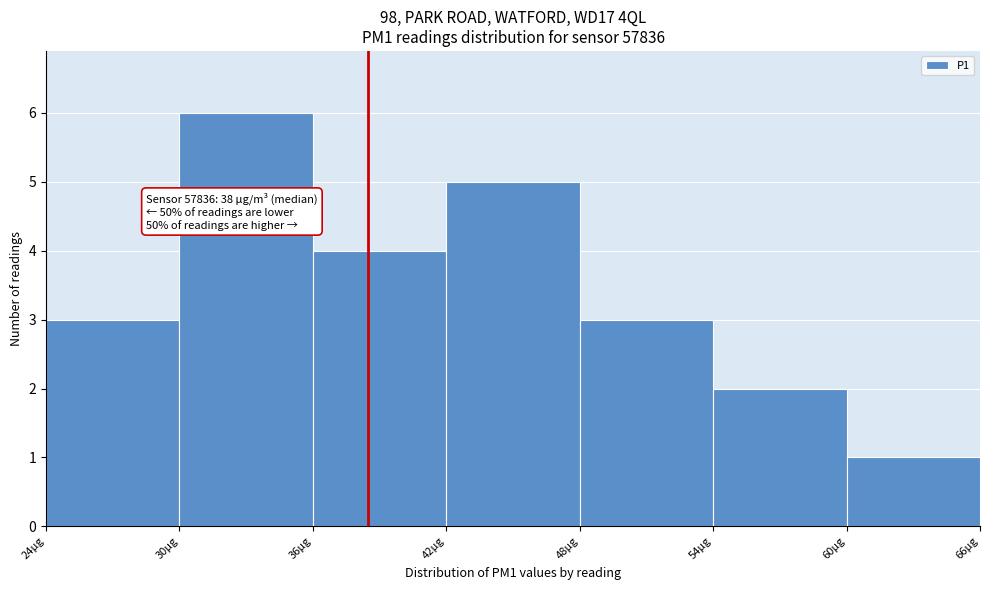

Which range on the x-axis has the tallest bar?

30 to 36